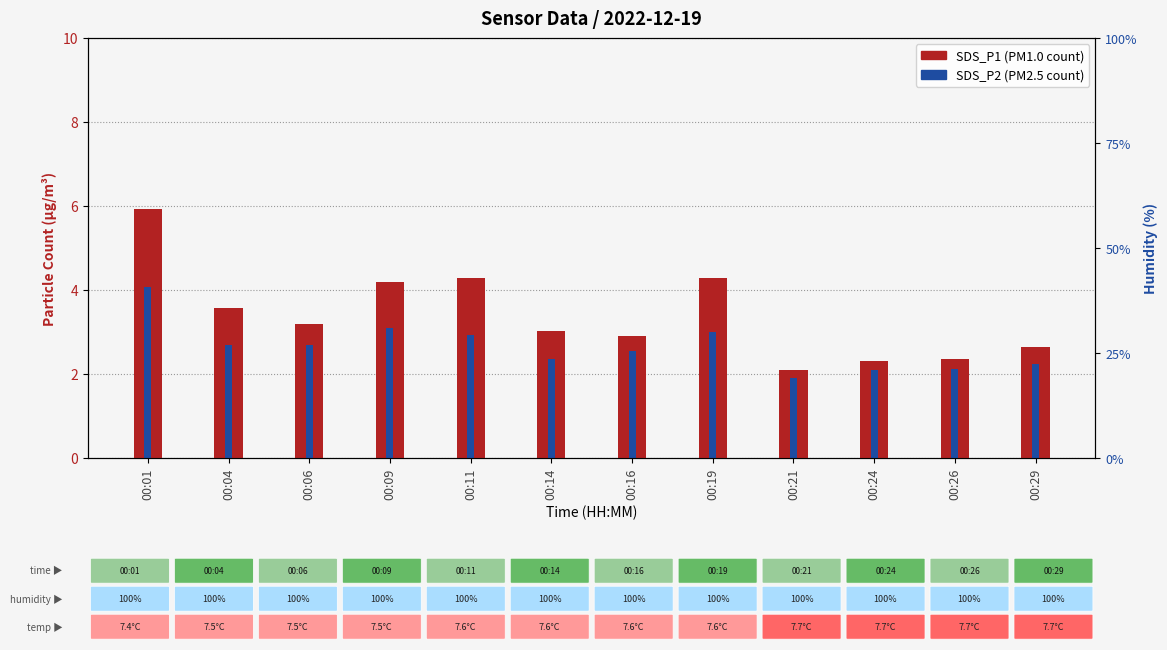

What is the spread (max minus min) of values at 00:09?

1.1